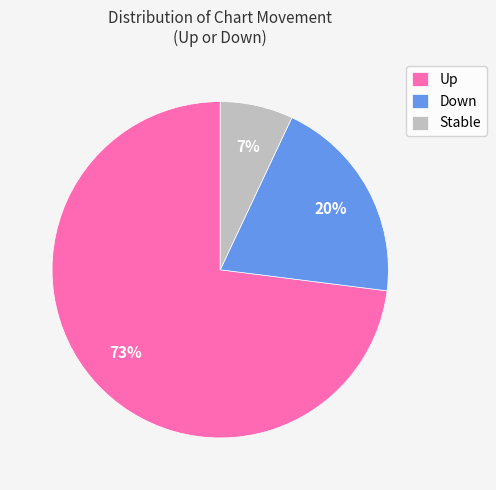

Which category has the smallest portion of the pie?

Stable